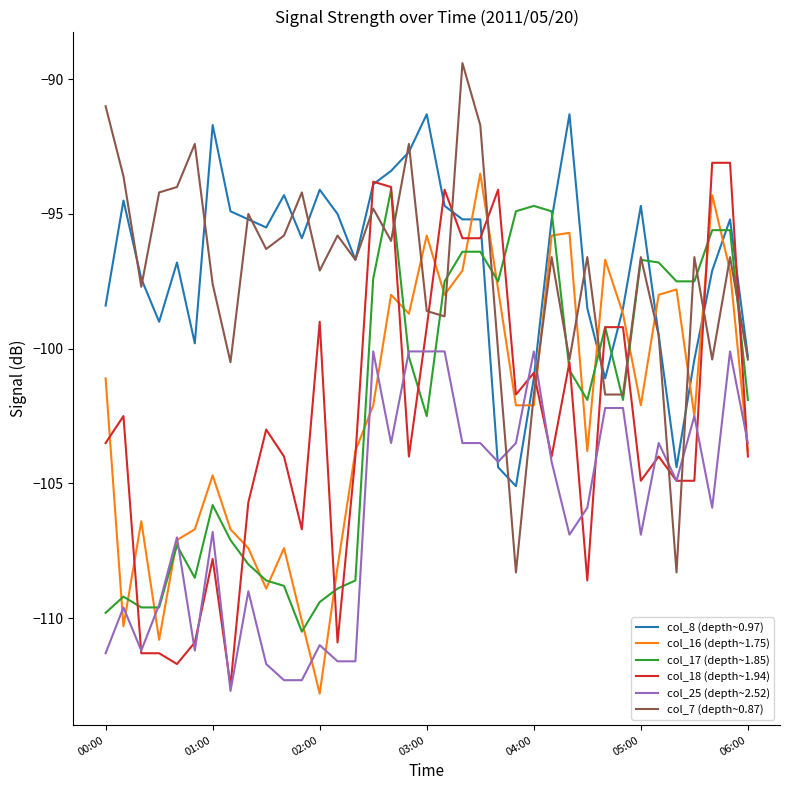

What is the maximum value shown in the chart?

-89.4